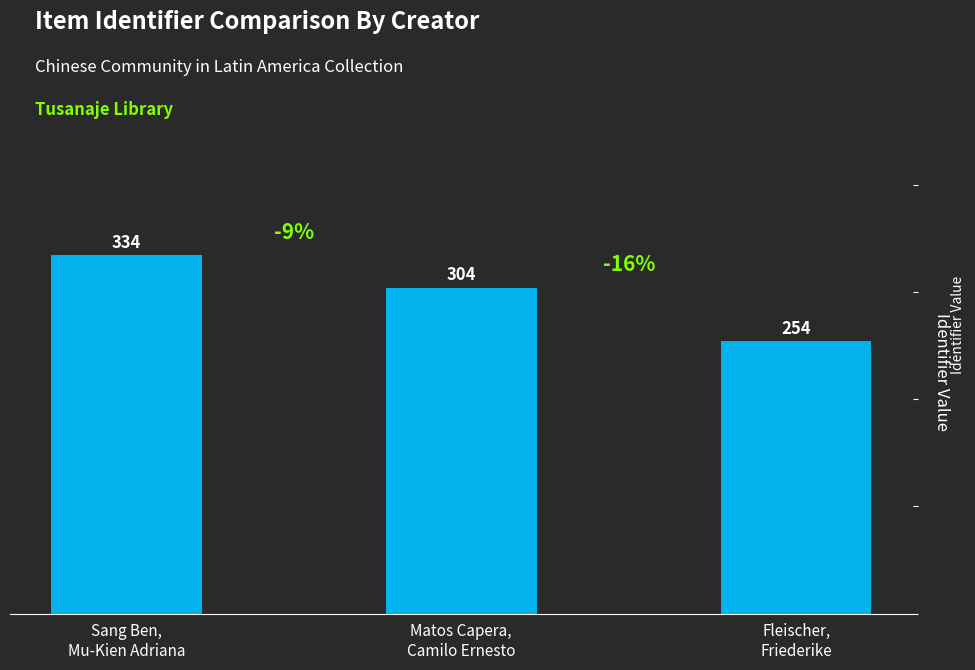

Reading right to left, what are all the values shown in this chart?

254	304	334